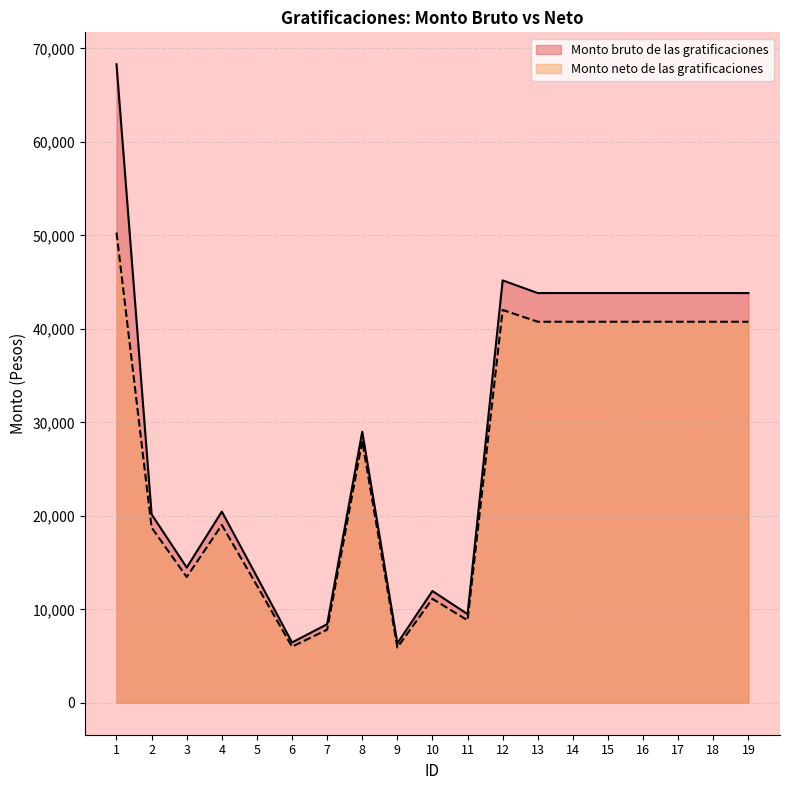

Which label corresponds to the largest value in the chart?

1